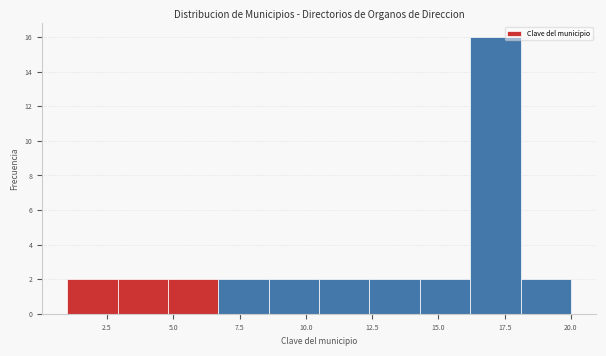

Read against the x-axis, roughly where is the centre of the tallest bar?

17.0